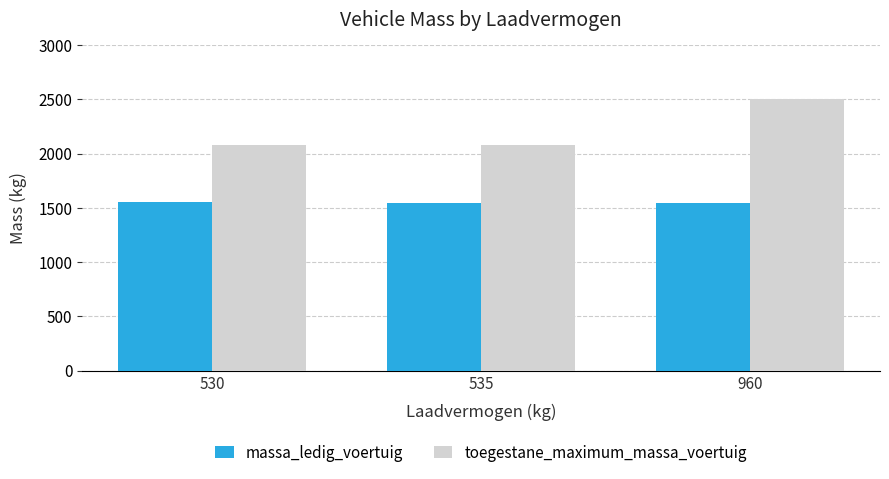

What is the average value of the toegestane_maximum_massa_voertuig series?

2222